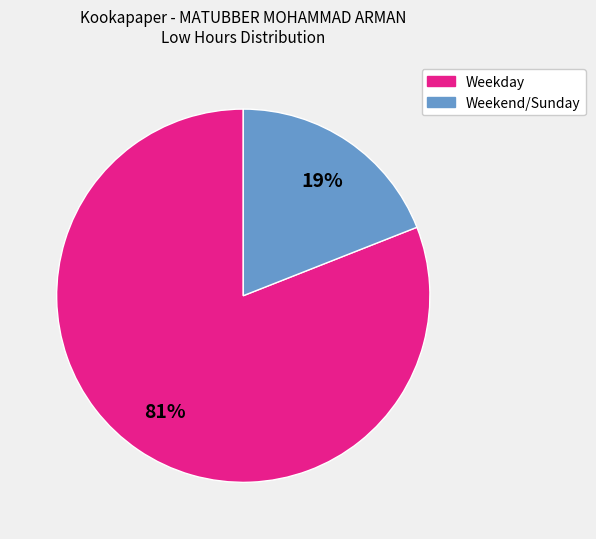

Is there a majority slice in this chart?

Yes